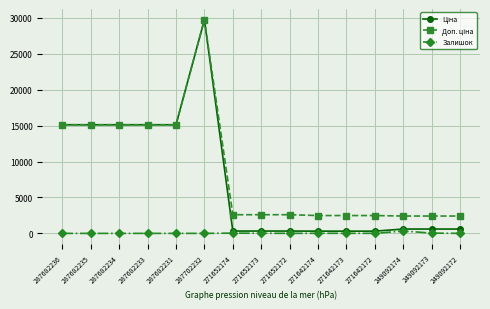

At which category is the sum across all series the highest?

287702232